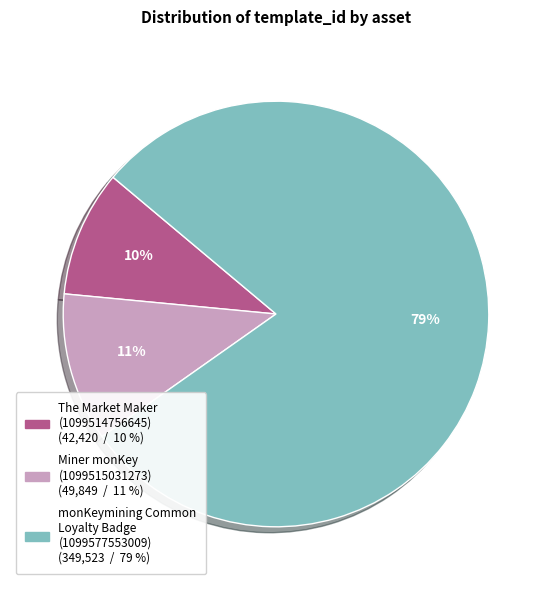

What percentage is the The Market Maker (1099514756645) slice, to the nearest percent?

10%